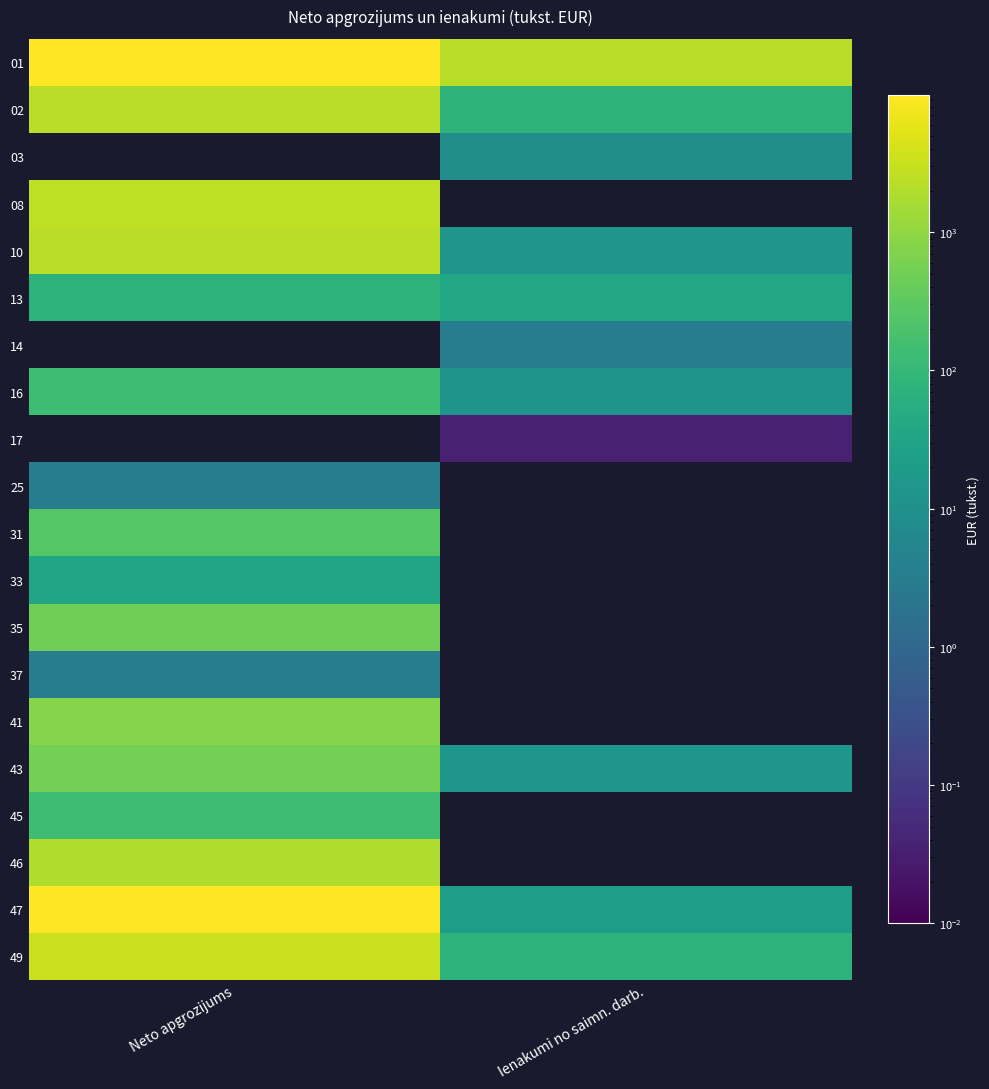

At which category is the sum across all series the highest?

Neto apgrozijums